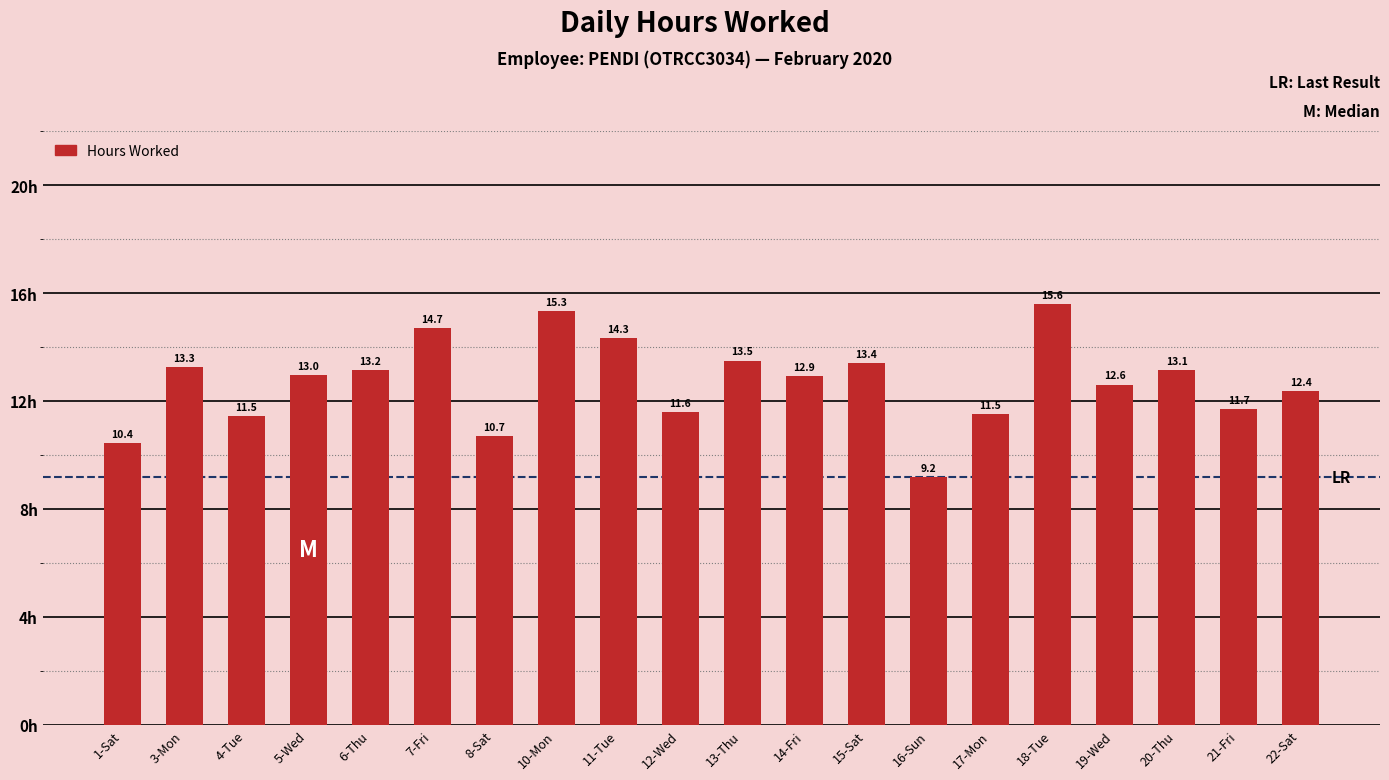

What is the change in value from 4-Tue to 5-Wed?

+1.5